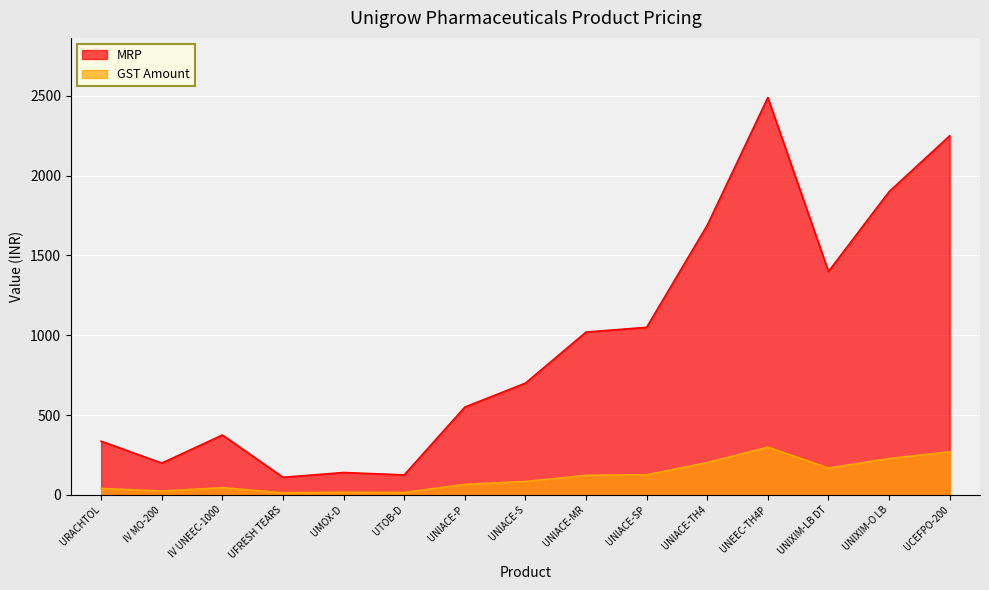

True or false: the data shows 285 at IV MO-200.

False